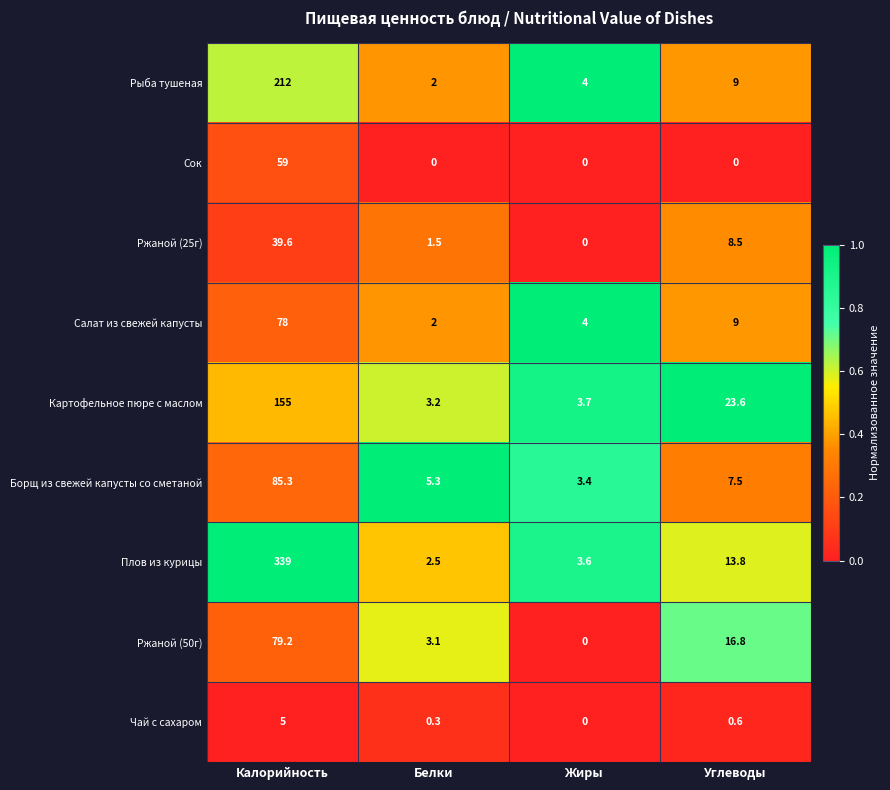

Rank the series at Калорийность from highest to lowest value.

Плов из курицы, Рыба тушеная, Картофельное пюре с маслом, Борщ из свежей капусты со сметаной, Ржаной (50г), Салат из свежей капусты, Сок, Ржаной (25г), Чай с сахаром